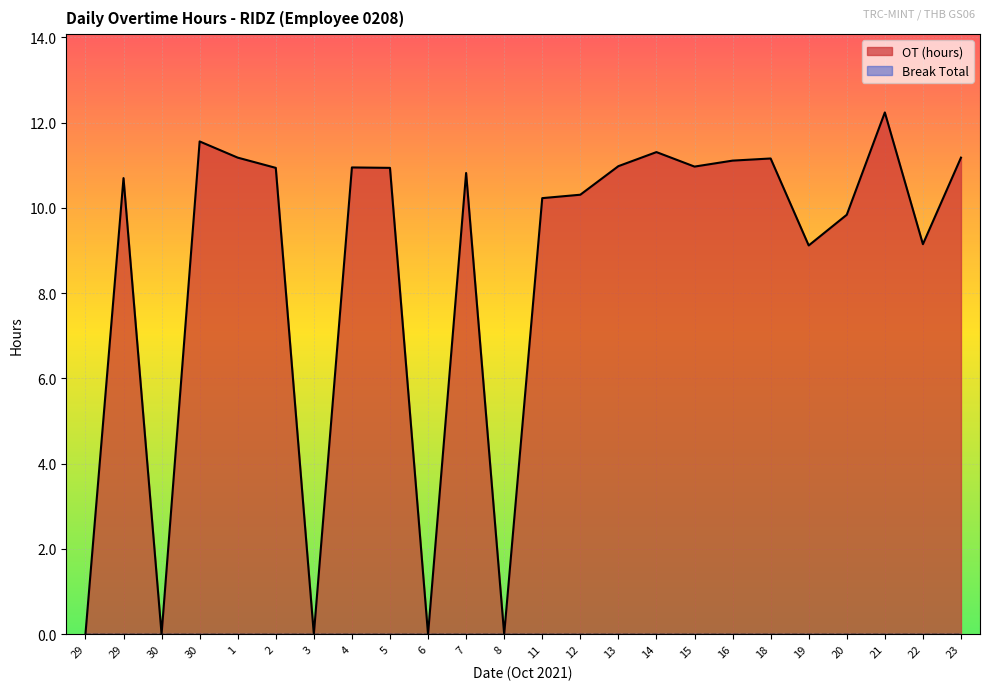

What is the greatest value displayed?

12.2